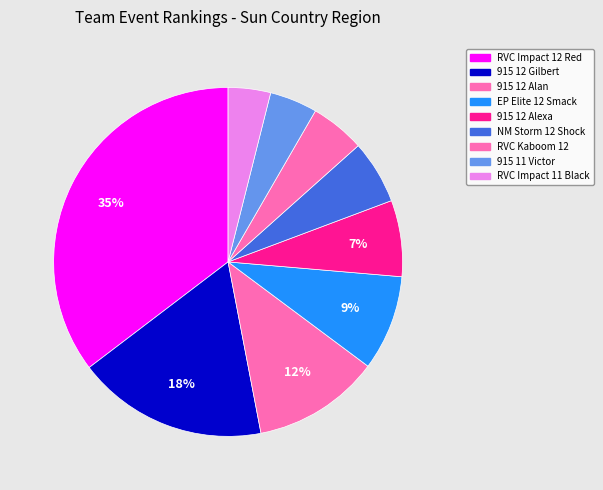

How many slices are in this pie chart?

9